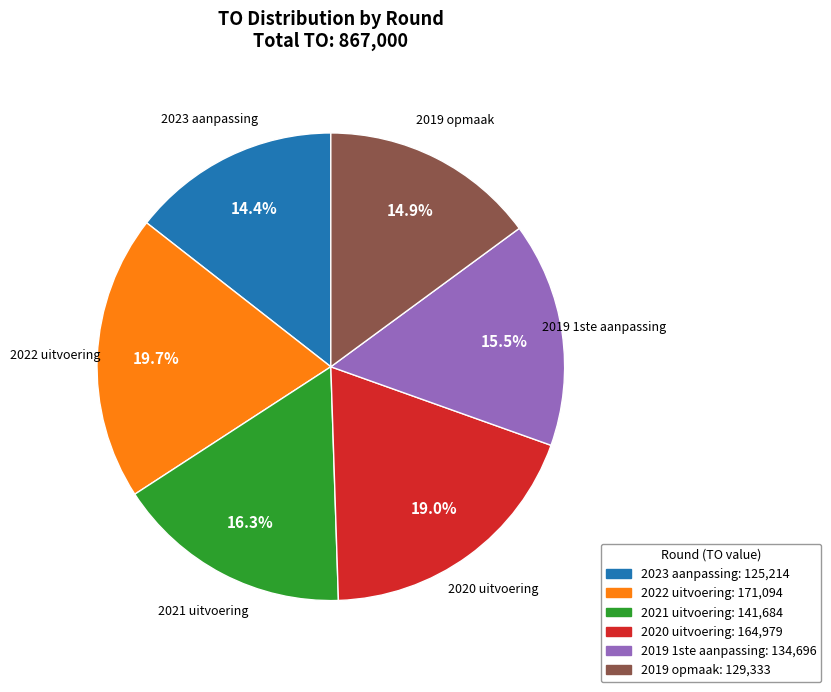

True or false: 2019 1ste aanpassing accounts for 3% of the total.

False